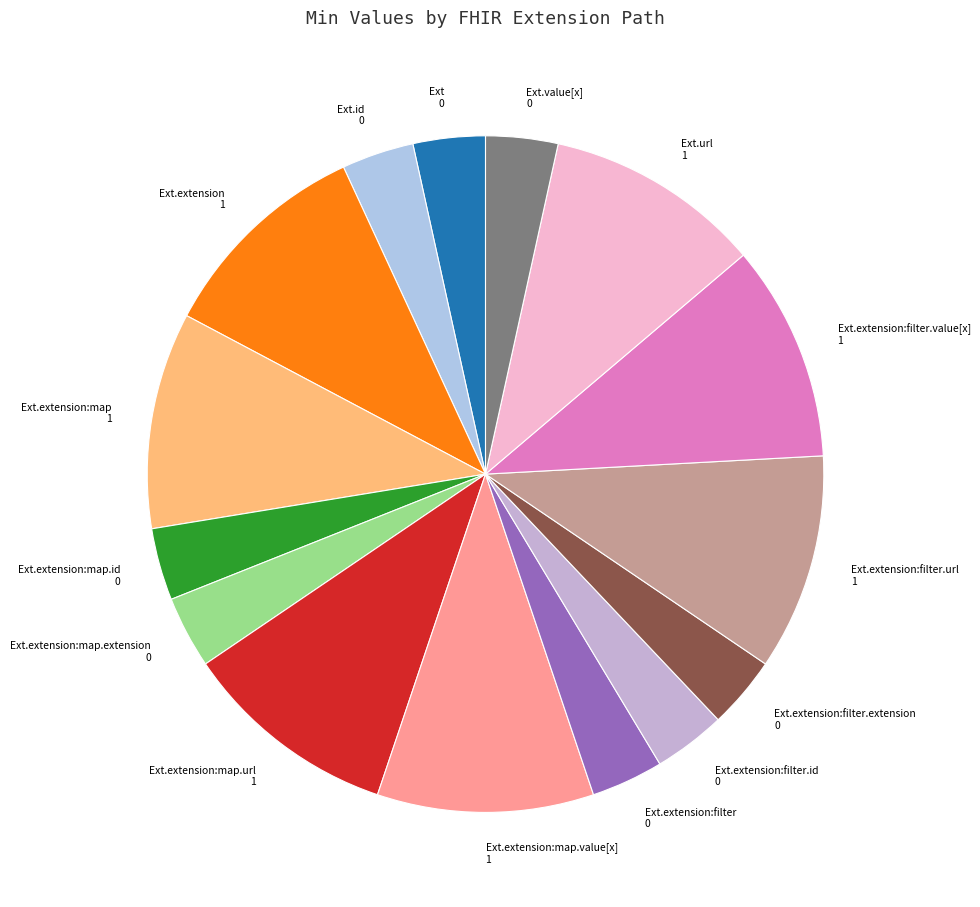

Combined, do Ext.extension:map.id 0 and Ext.extension 1 account for over 50%?

No